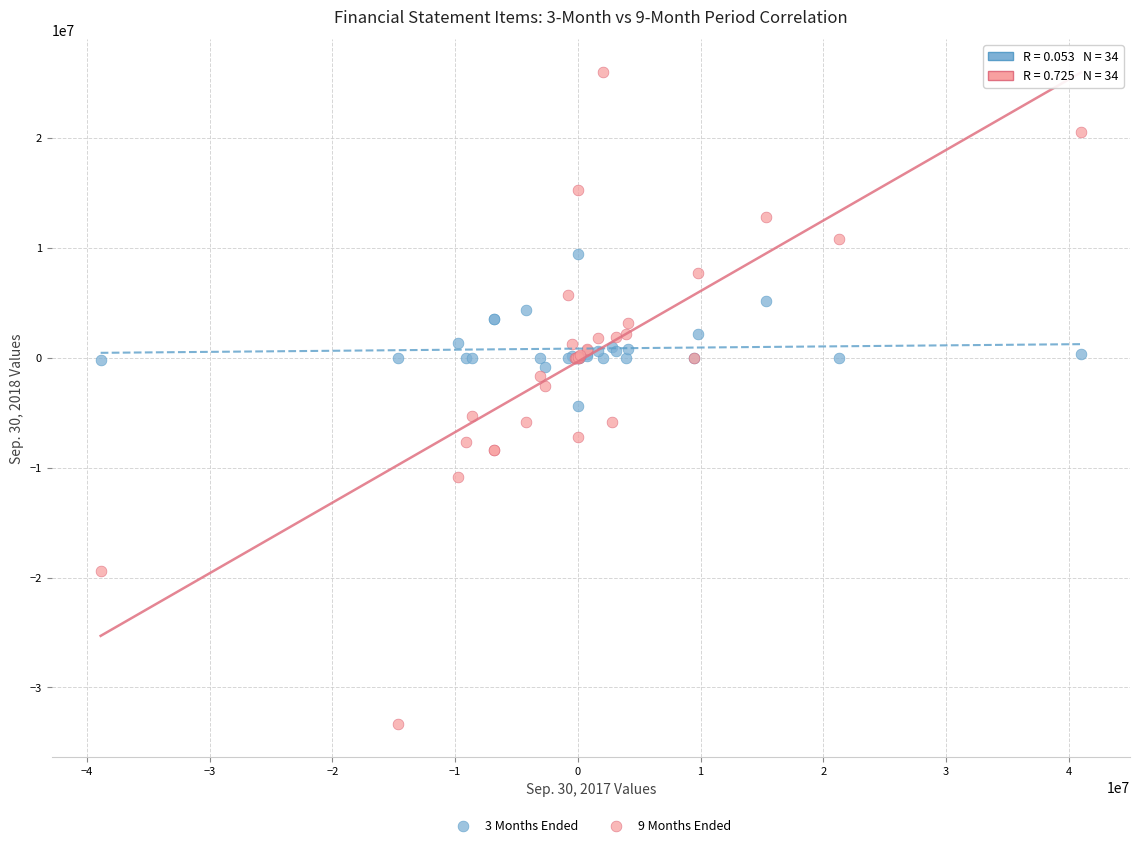

What is the X range (max minus min) for the scatter plot?

79859129